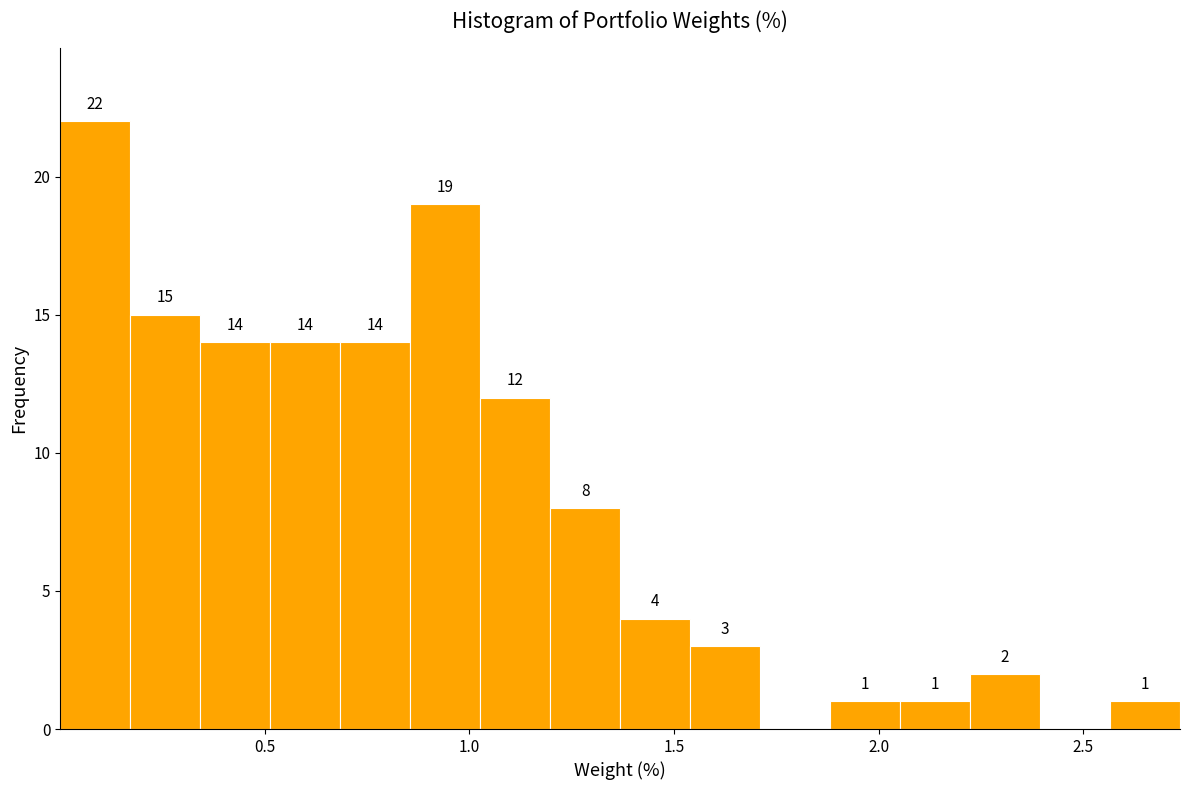

Read against the x-axis, roughly where is the centre of the tallest bar?

0.10